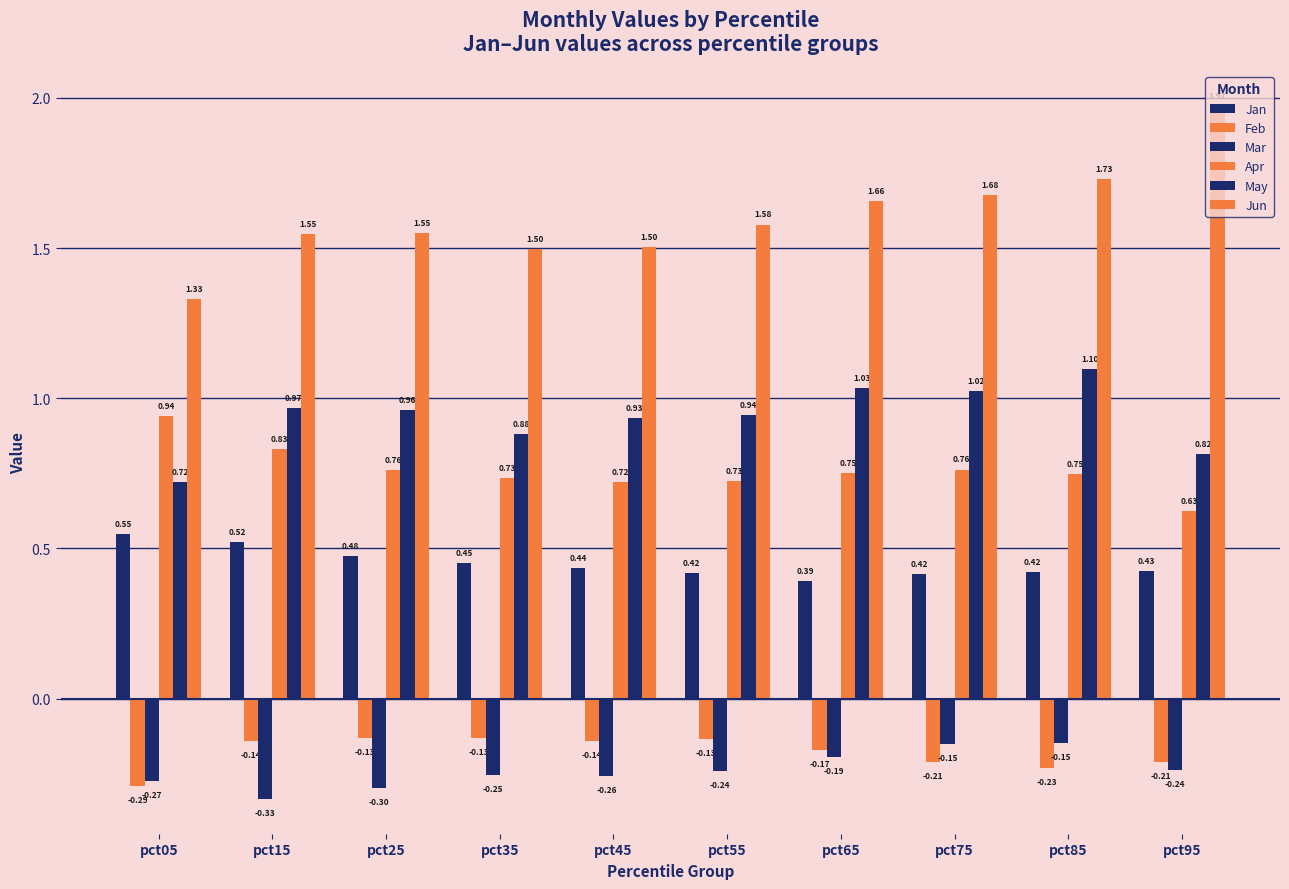

How many groups of bars are there?

10